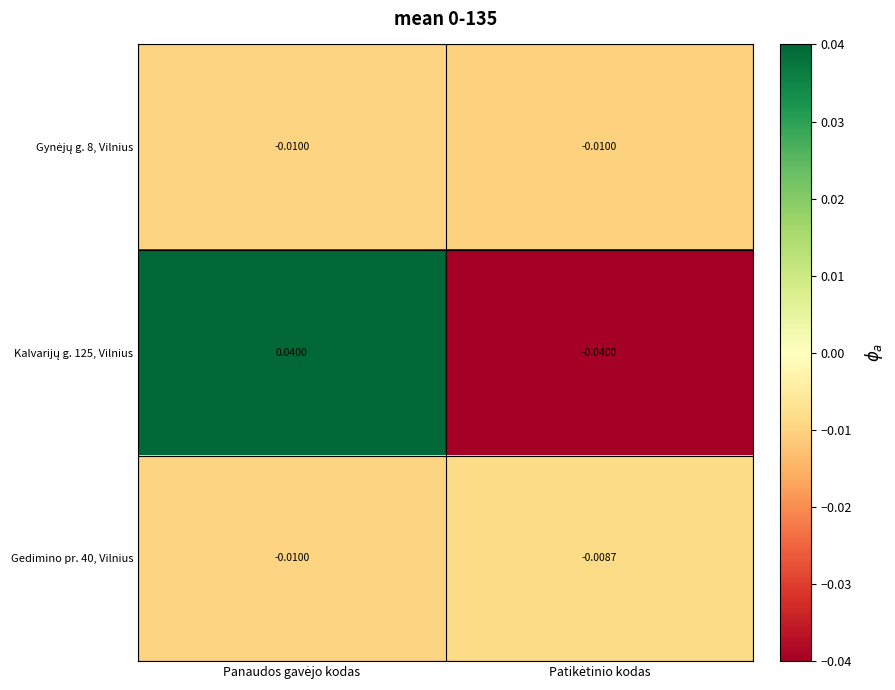

How many series are shown in this chart?

3